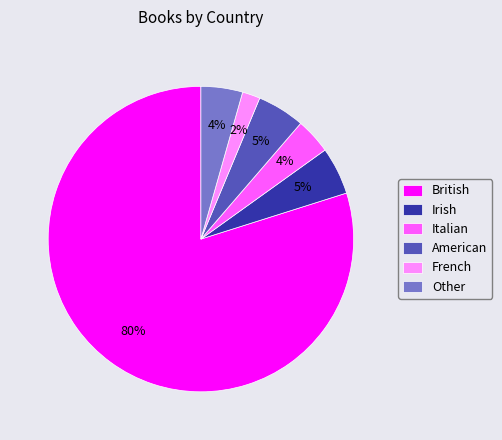

Which category has the smallest portion of the pie?

French